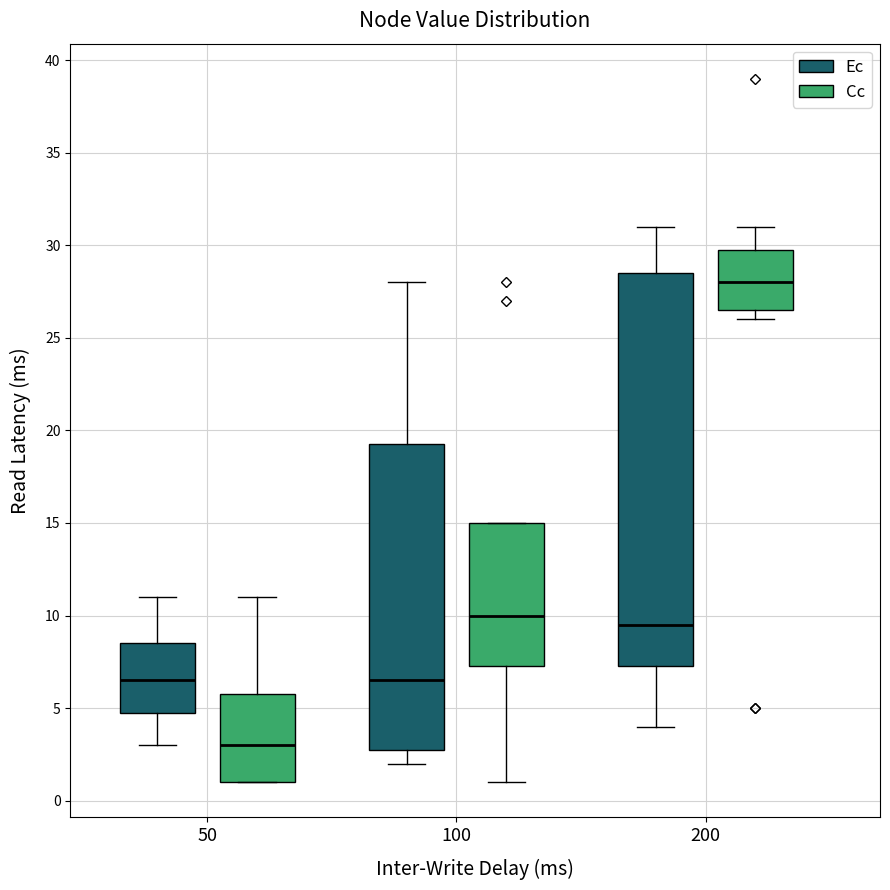

Reading left to right, transcribe this box plot: for each box, give where its median line is, the range the box spans, and where its two whiskers end, as read against the y-axis. The values are not printed on the chart, so give them approximately, as read against the axis.

50 (Ec): median 6.5, box 5.0 to 8.5, whiskers 3.0 to 11.0
50 (Cc): median 3.0, box 1.0 to 6.0, whiskers 1.0 to 11.0
100 (Ec): median 6.5, box 3.0 to 19.5, whiskers 2.0 to 28.0
100 (Cc): median 10.0, box 7.5 to 15.0, whiskers 1.0 to 15.0
200 (Ec): median 9.5, box 7.5 to 28.5, whiskers 4.0 to 31.0
200 (Cc): median 28.0, box 26.5 to 30.0, whiskers 26.0 to 31.0